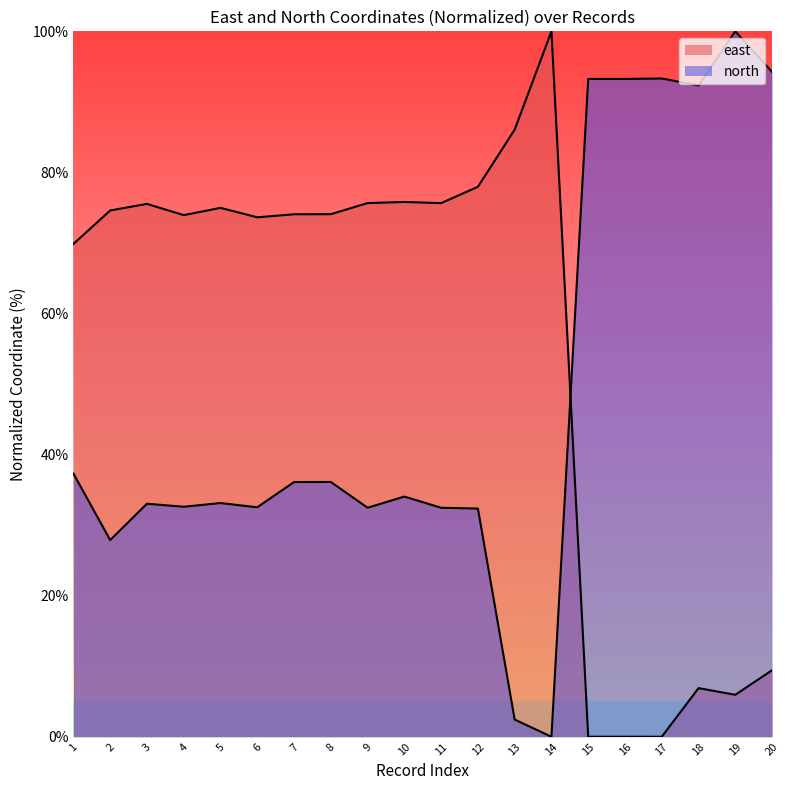

True or false: north and east cross at least once.

True